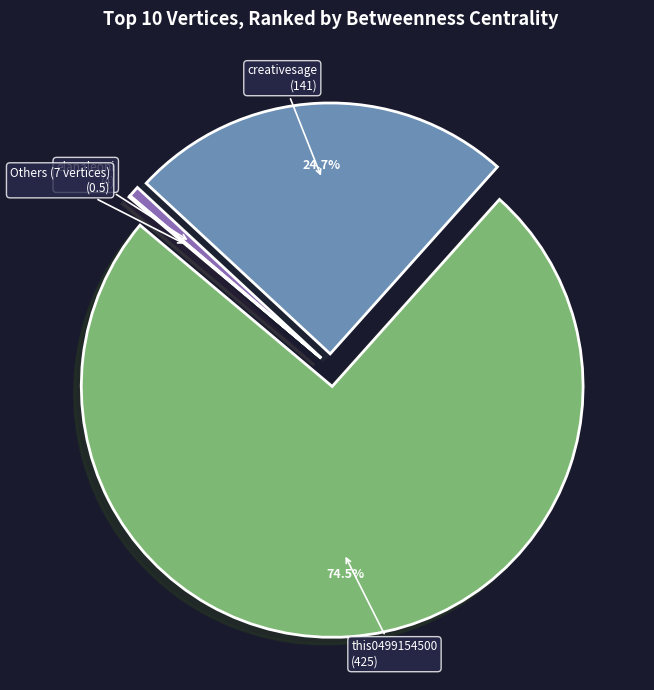

Is there any slice that represents more than half of the pie?

Yes